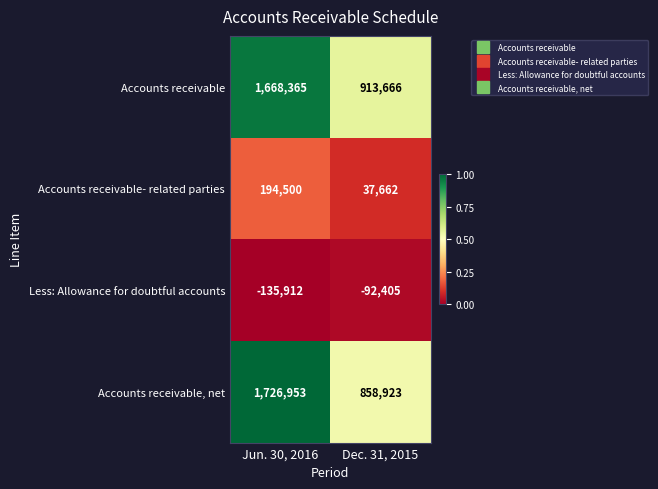

What is the spread (max minus min) of values at Jun. 30, 2016?

1862865